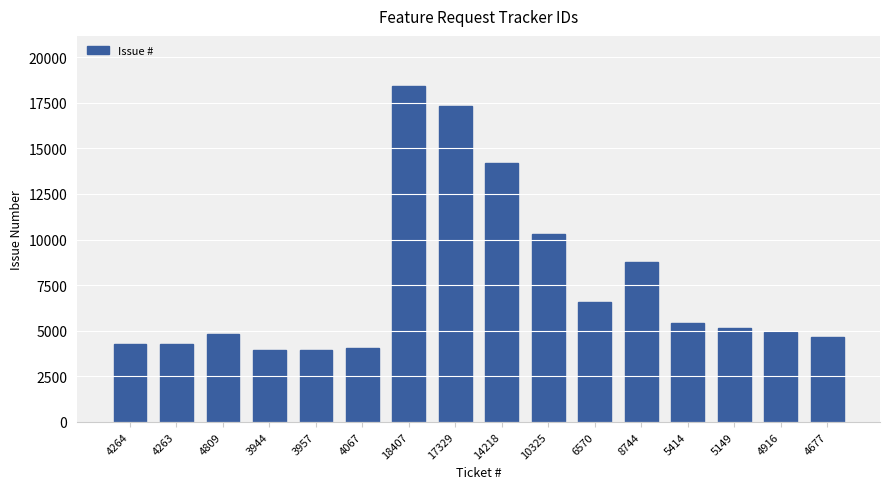

What is the change in value from 6570 to 5414?

-1156